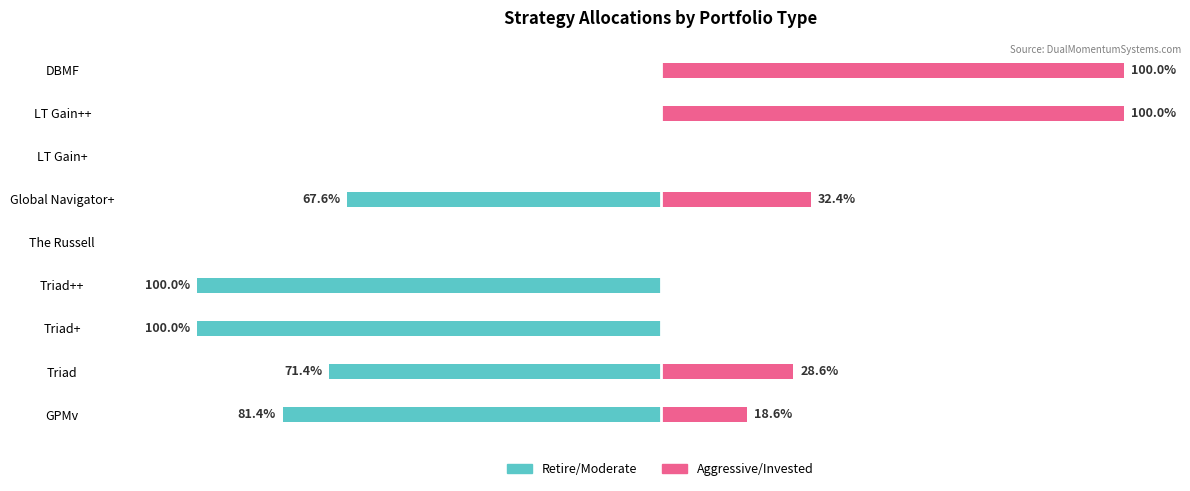

What is the total value across all series at Triad?

-42.8